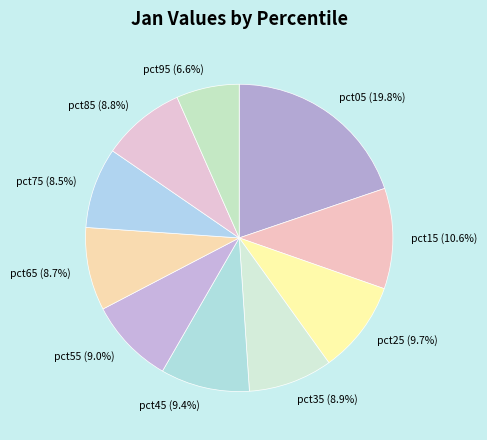

How many segments does this pie chart have?

10